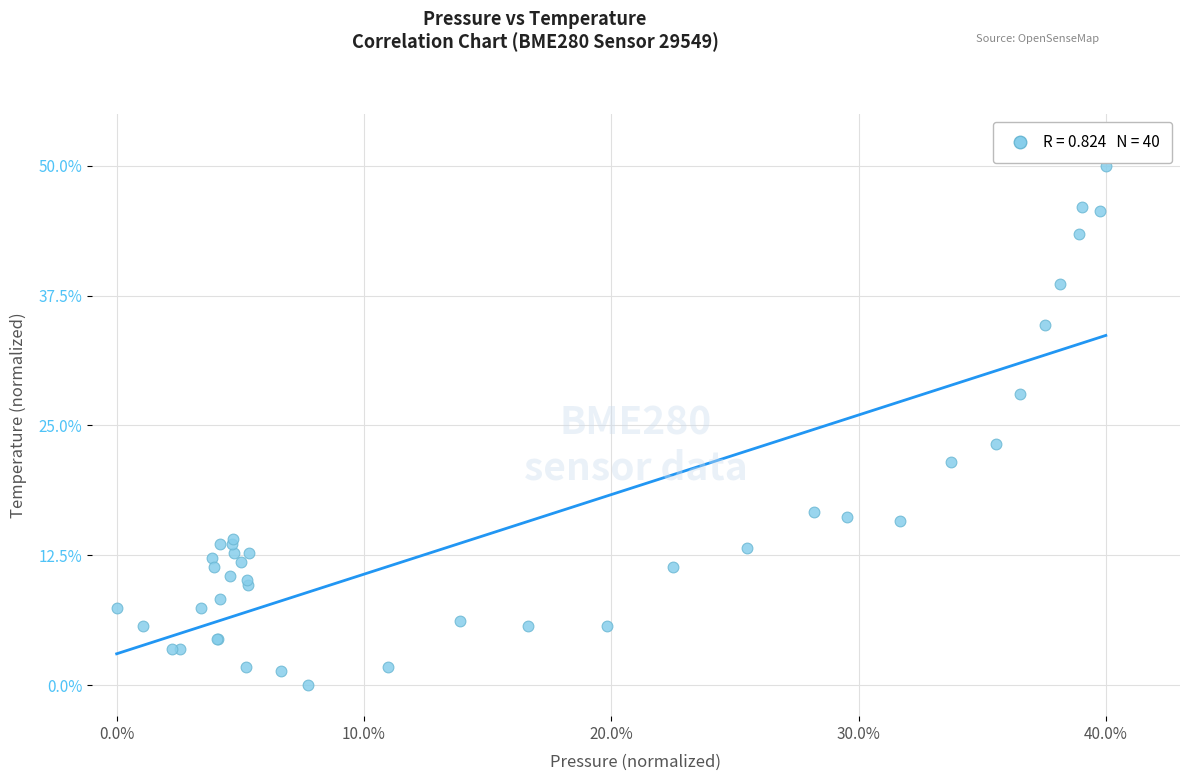

What Y value in the scatter plot is closest to 25?

23.2